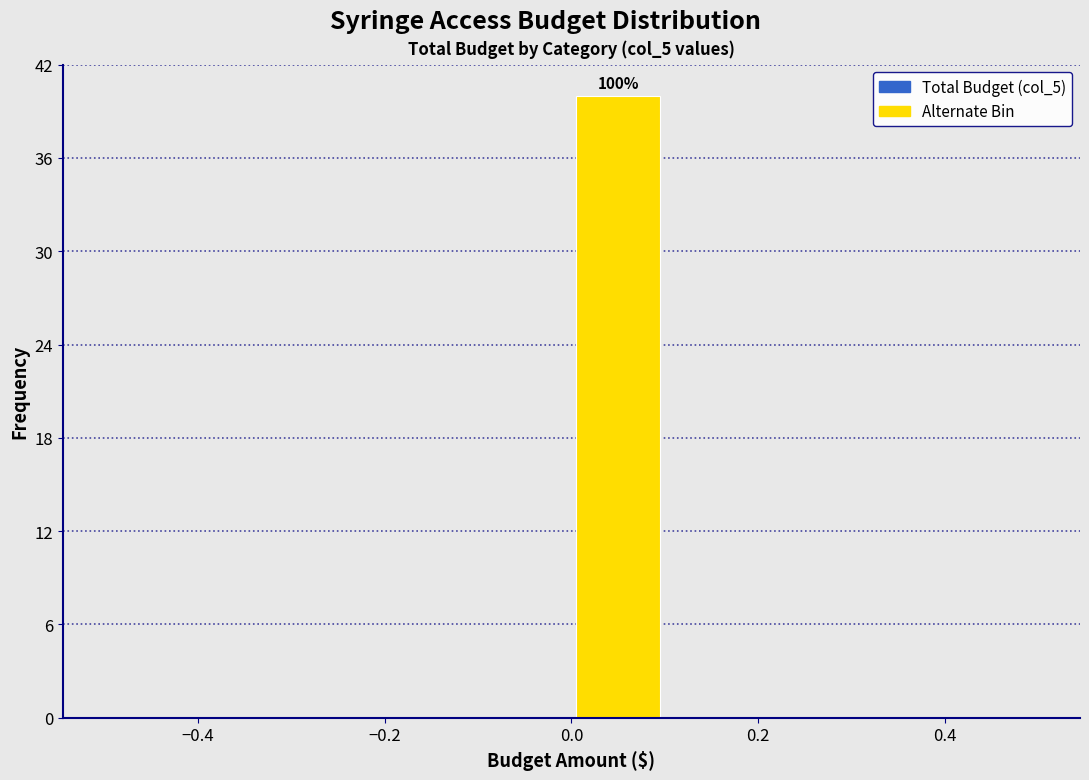

Over which range of the x-axis is the bar tallest?

0.0 to 0.1